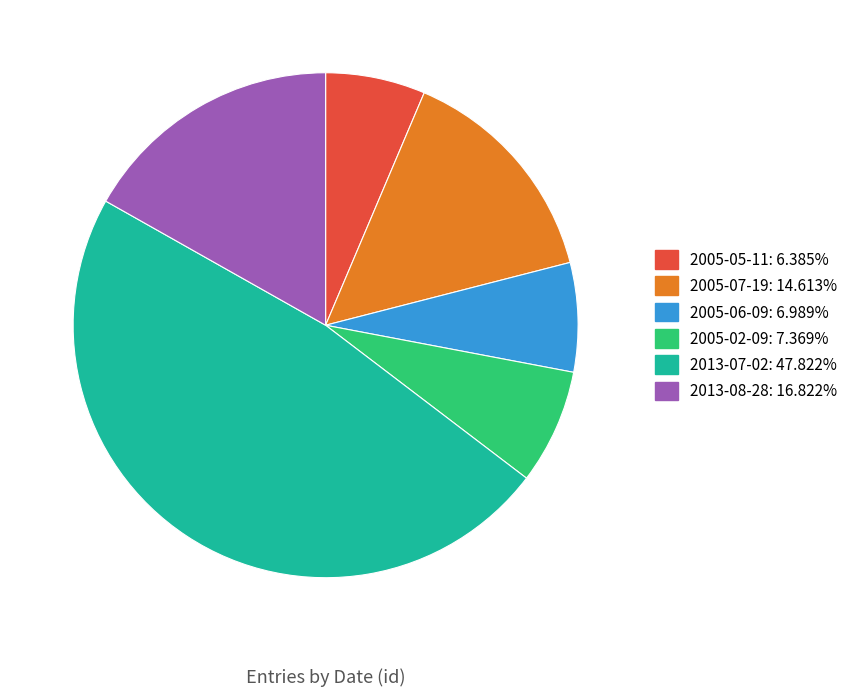

Does any single category account for the majority?

No